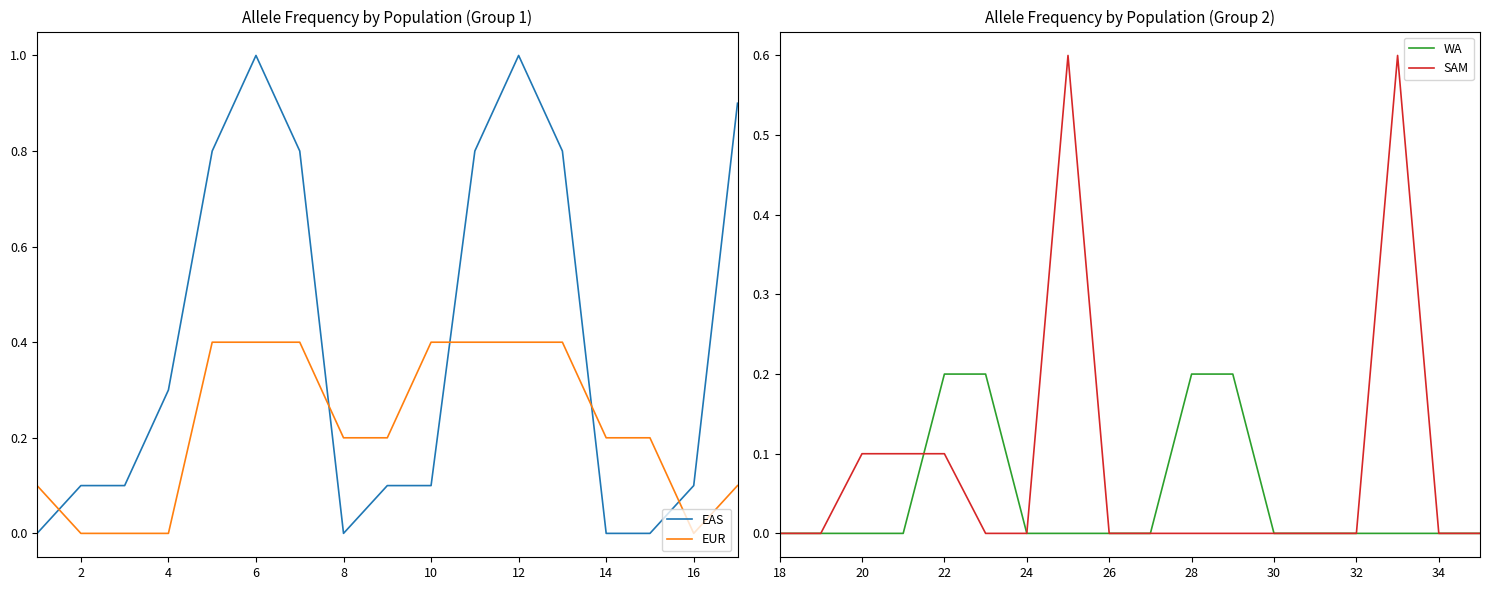

Is the value of WA at 21 greater than the value of EAS at 1?

No